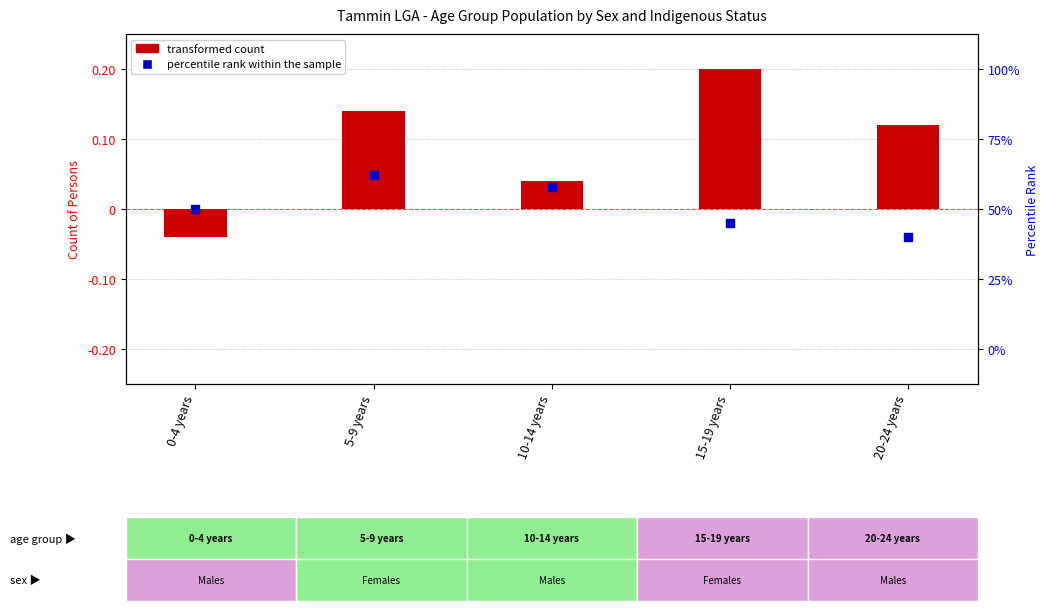

At how many categories does at least one series exceed 0?

4